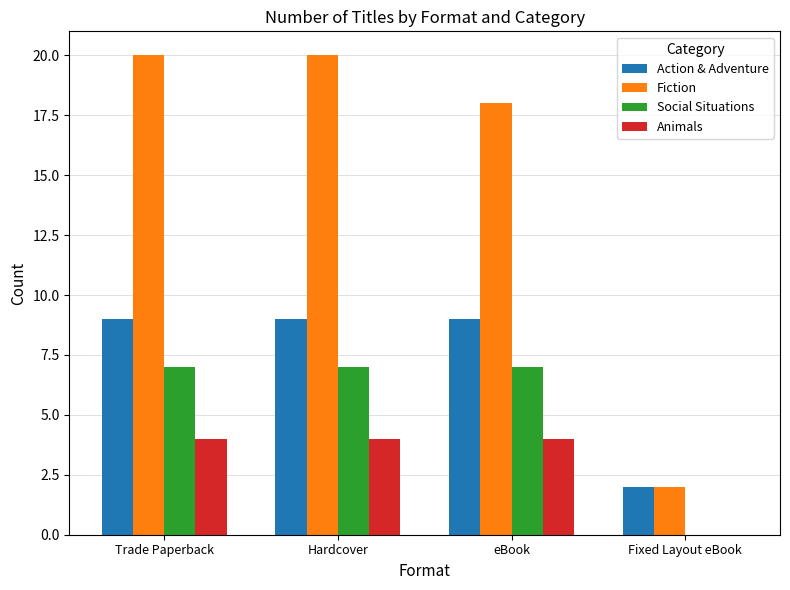

Is the value of Action & Adventure at Trade Paperback greater than the value of Social Situations at Hardcover?

Yes